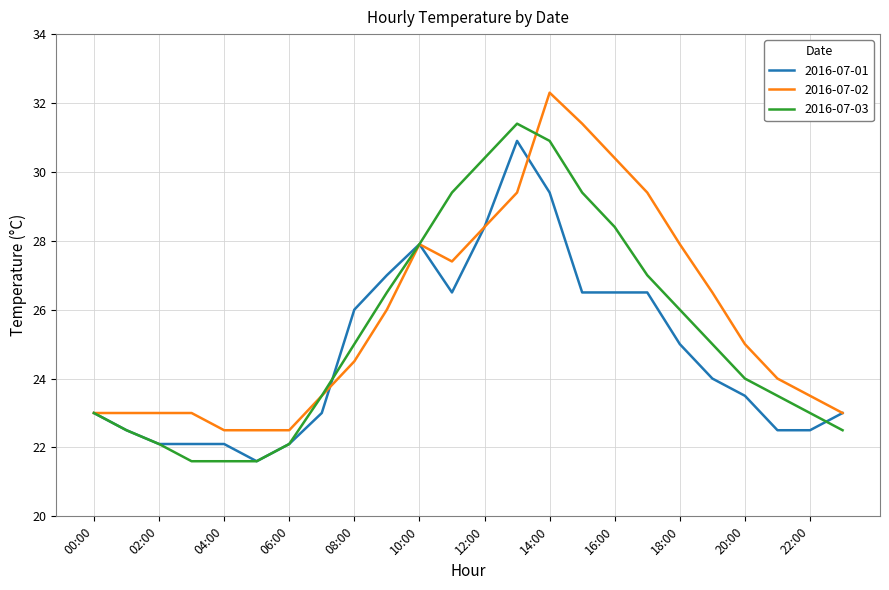

Rank the series by their average value, from lowest to highest.

2016-07-01, 2016-07-03, 2016-07-02